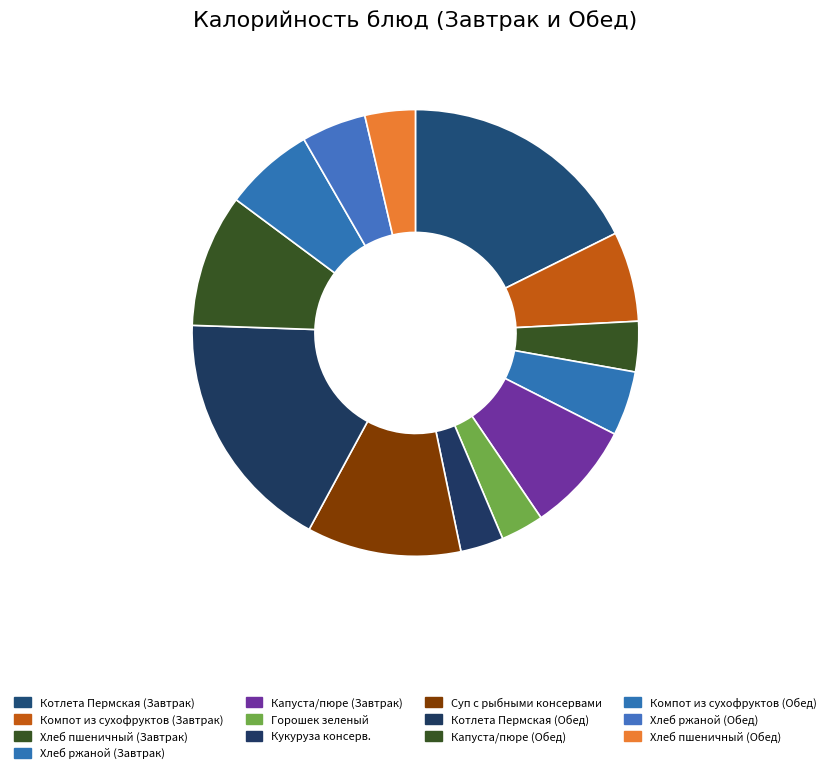

What percentage is the Хлеб пшеничный (Обед) slice, to the nearest percent?

4%